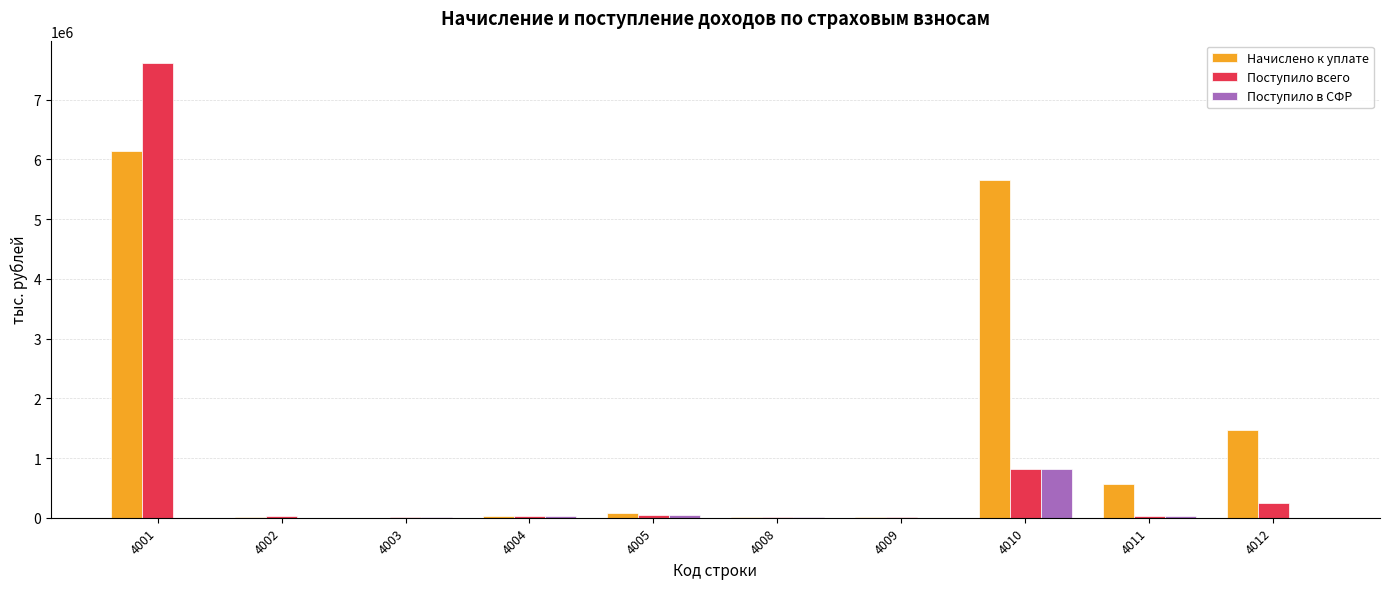

What value does the Начислено к уплате series have at 4003?

102